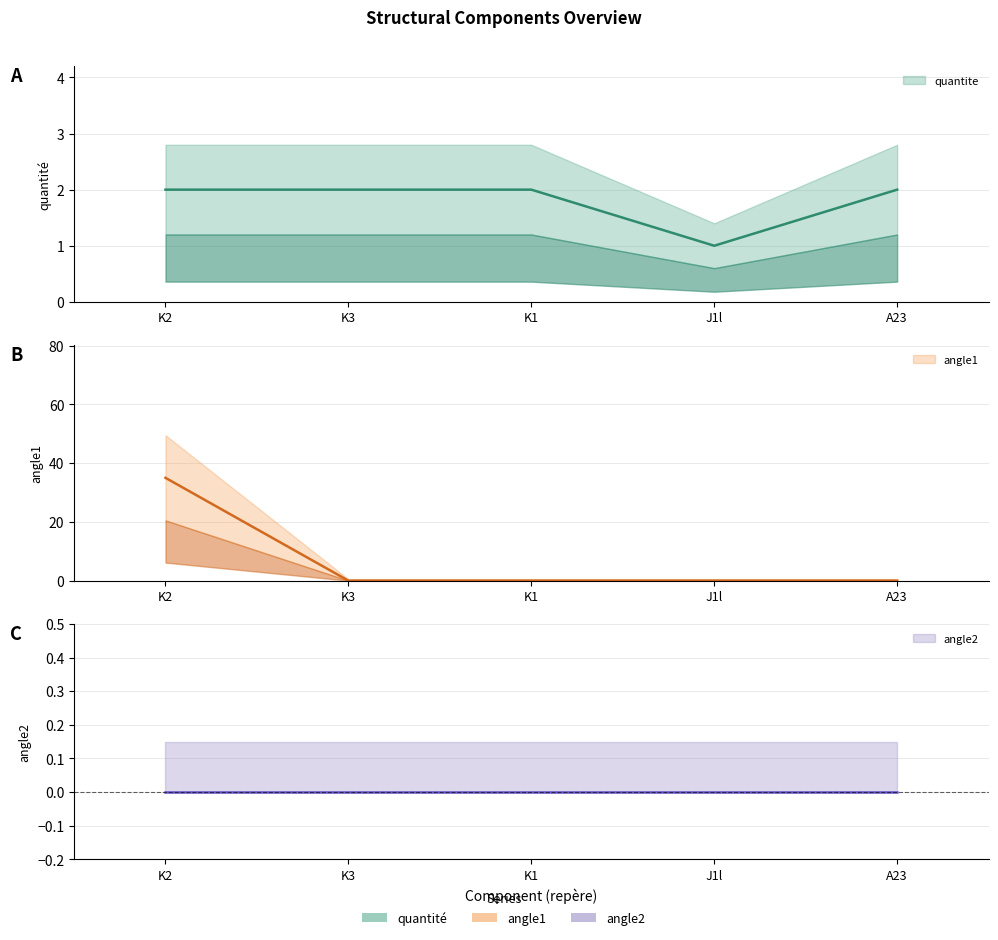

What is the difference between the maximum and minimum values in the quantite series?

1